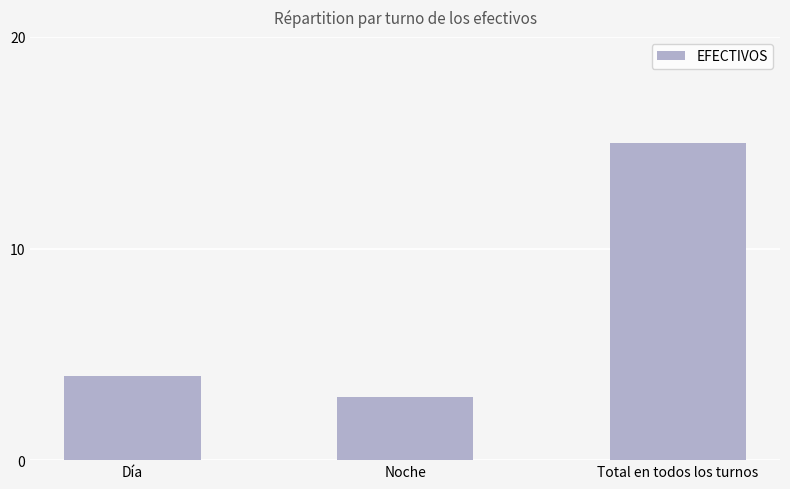

What is the approximate value at Noche?

3